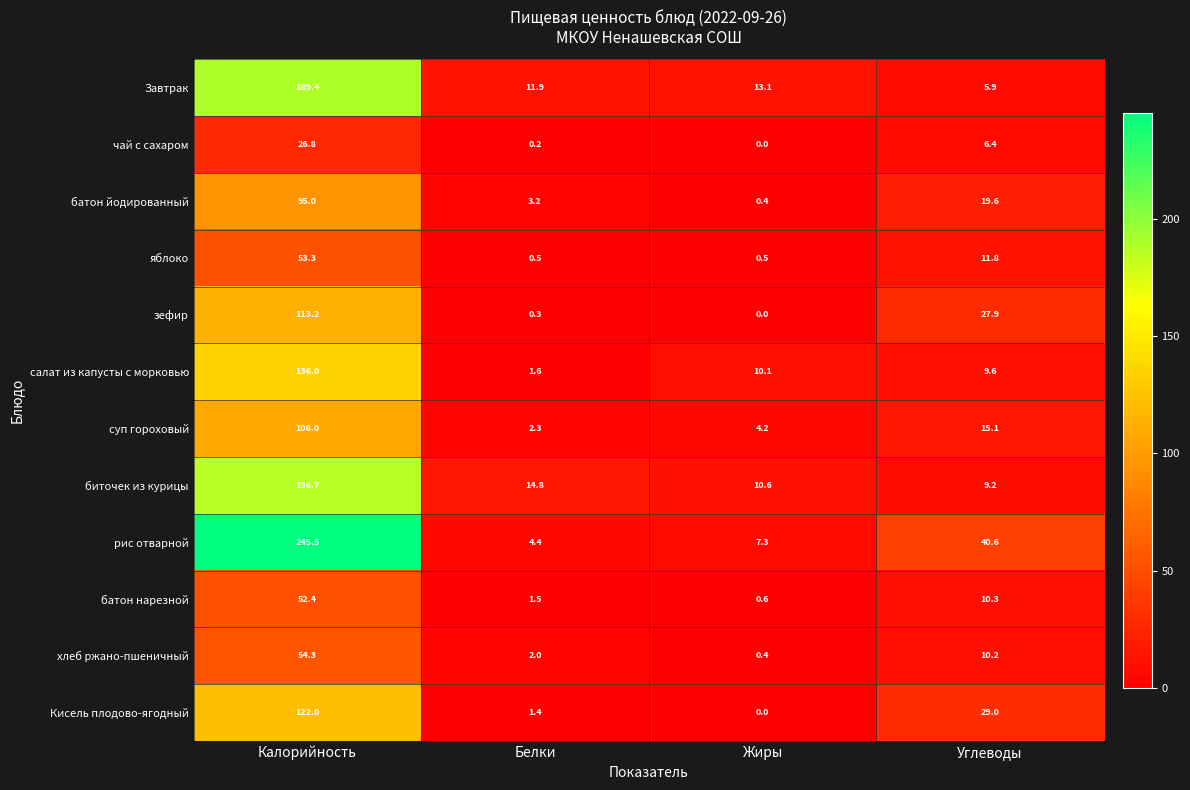

What is the greatest value displayed?

245.5